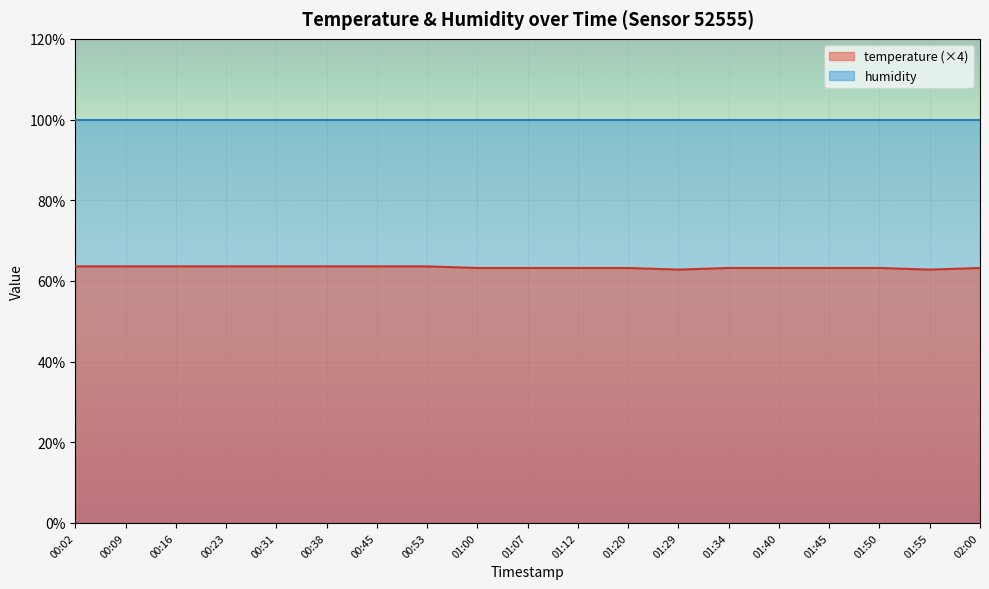

True or false: the data shows 63.2 at 01:40.

True